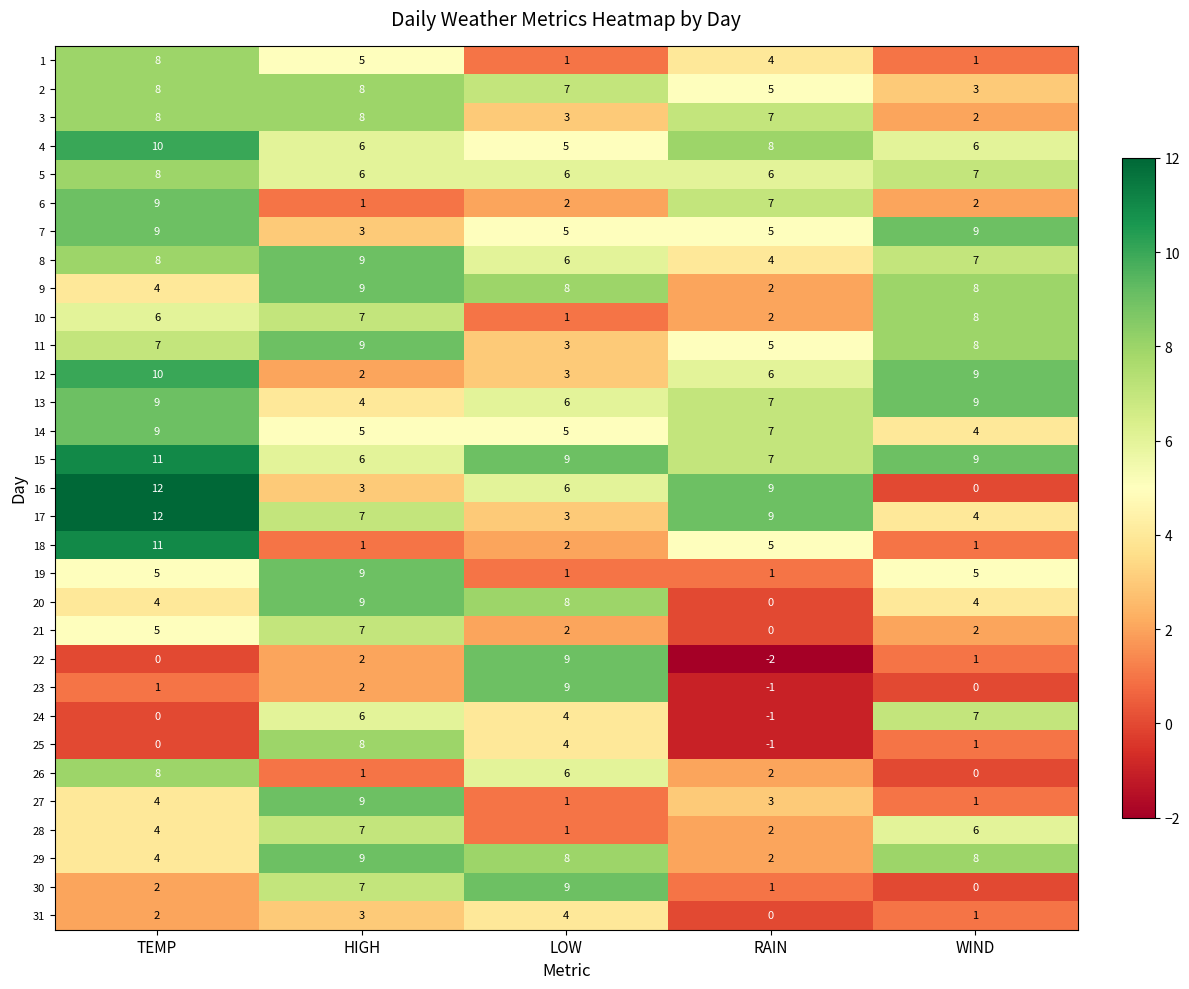

True or false: 22 has a value of 9 at LOW.

True